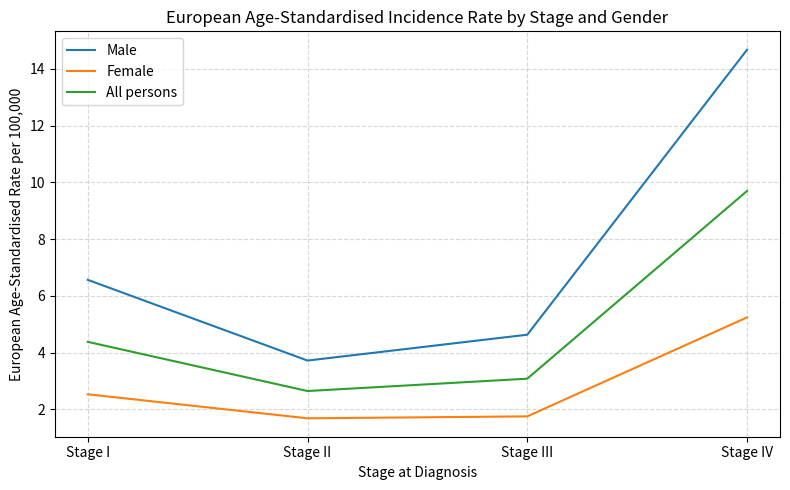

What are all the series names shown in the legend?

Male, Female, All persons